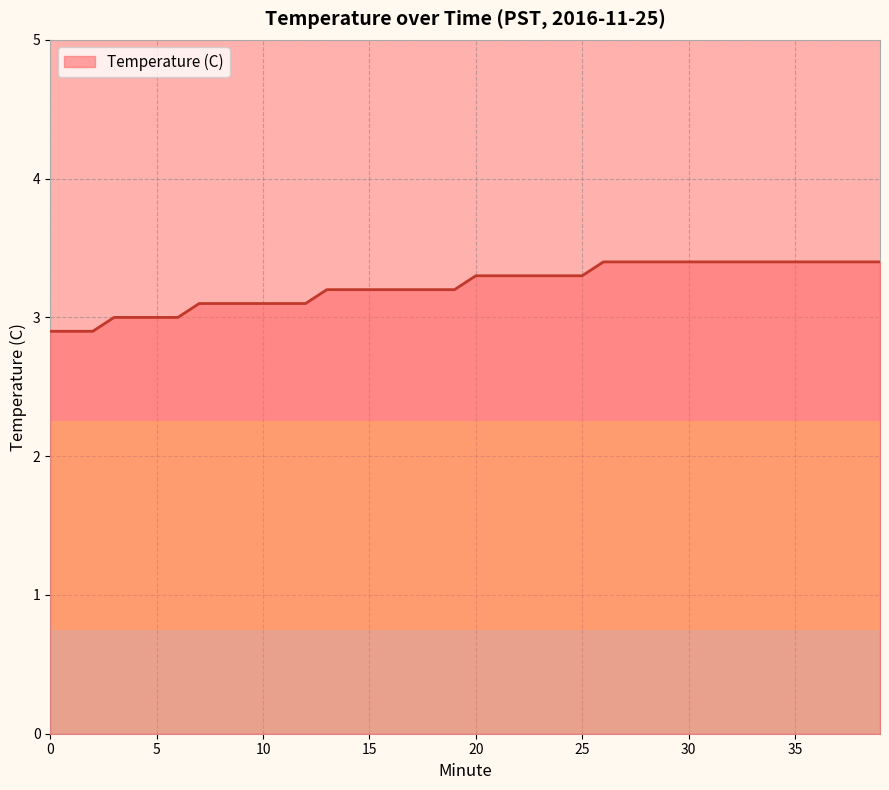

What is the maximum value shown in the chart?

3.4